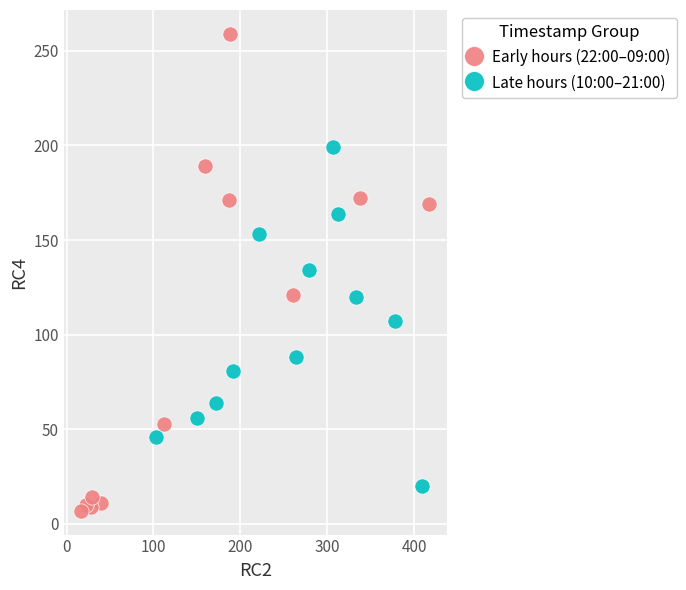

Which series has the largest Y range (max minus min)?

Early hours (22:00–09:00)